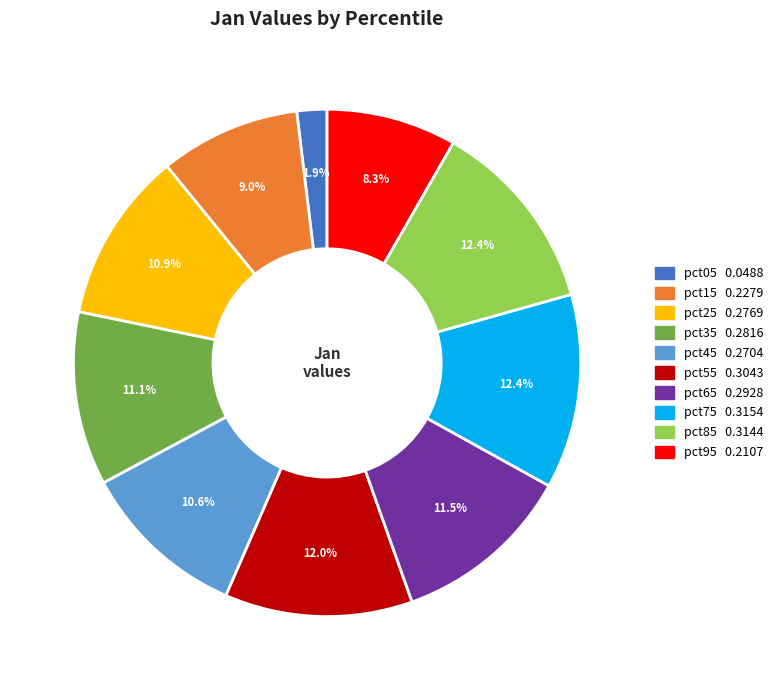

What percentage do pct45 and pct85 together represent?

23.0%